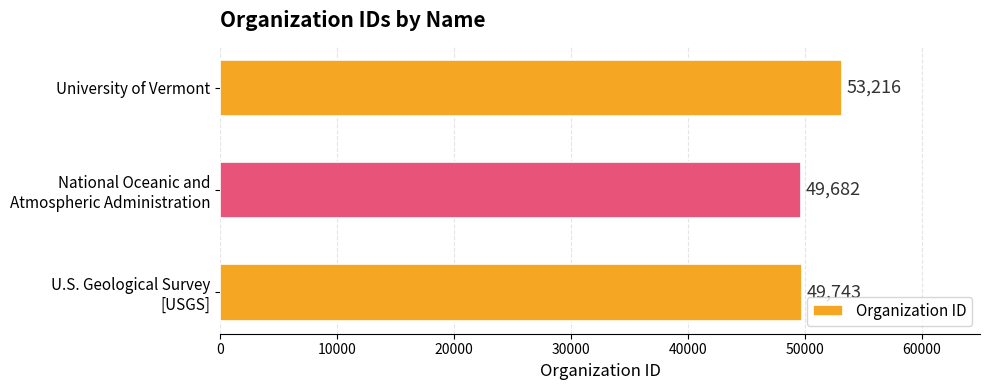

What is the difference between the maximum and minimum values?

3534